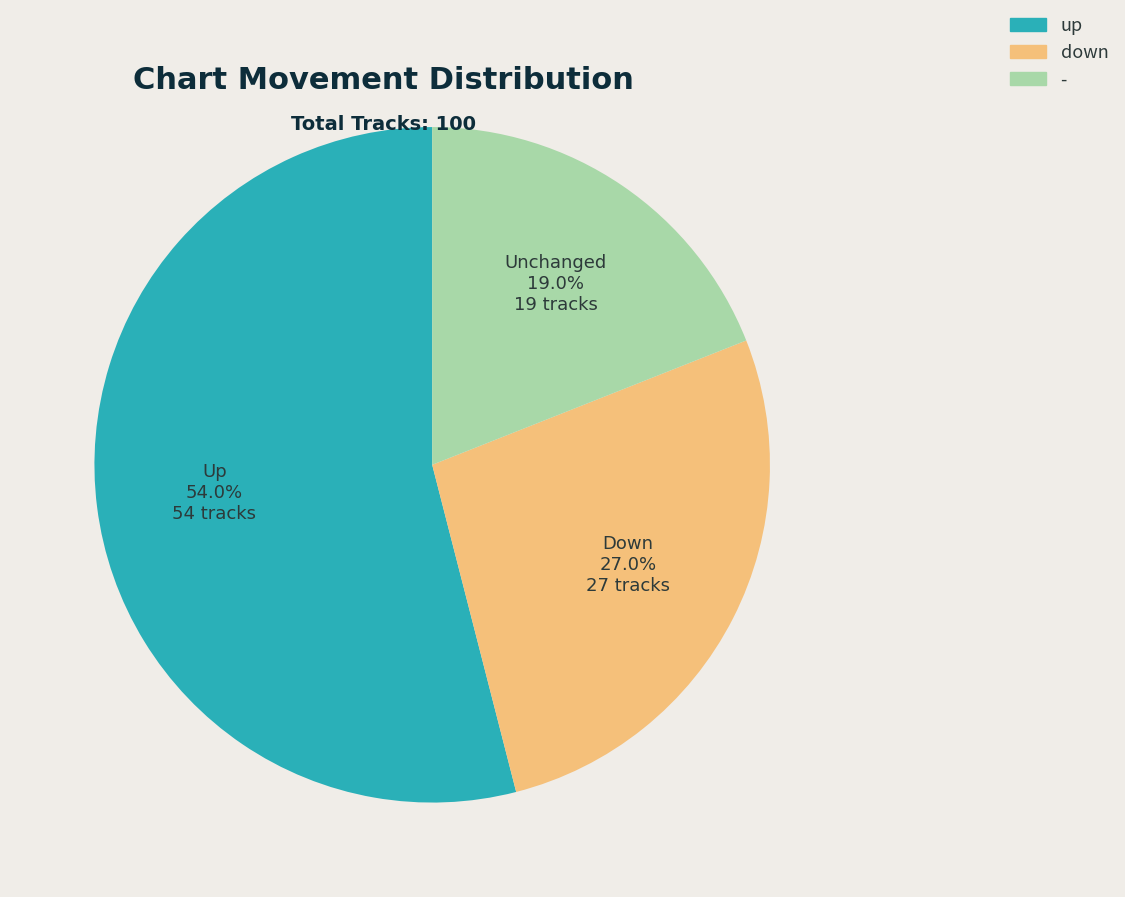

To the nearest percent, what is the difference between the largest and smallest slice percentages?

35%